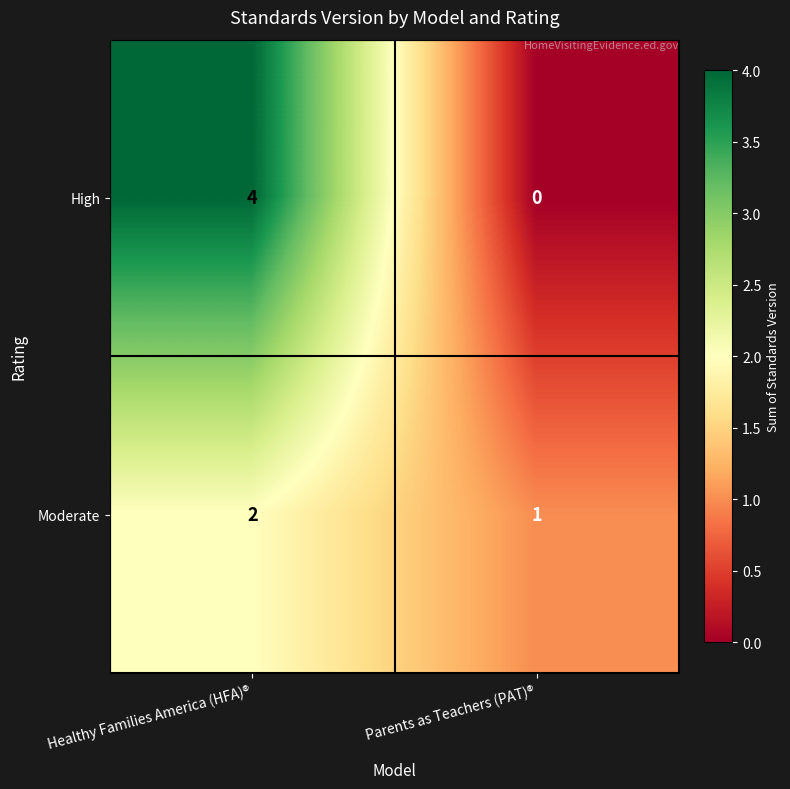

The Moderate series shows 2 at Healthy Families America (HFA)®. True or false?

True